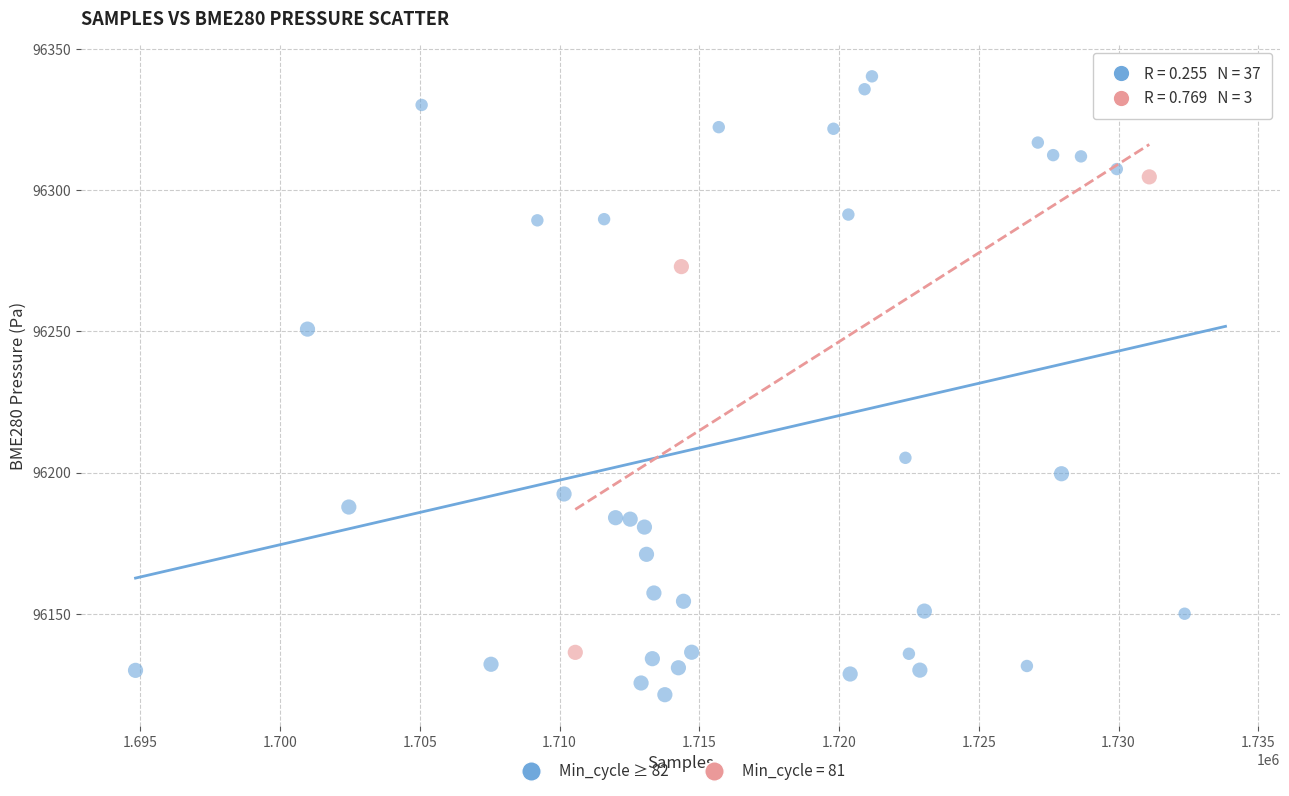

Which series has the widest spread of Y values?

Min_cycle ≥ 82